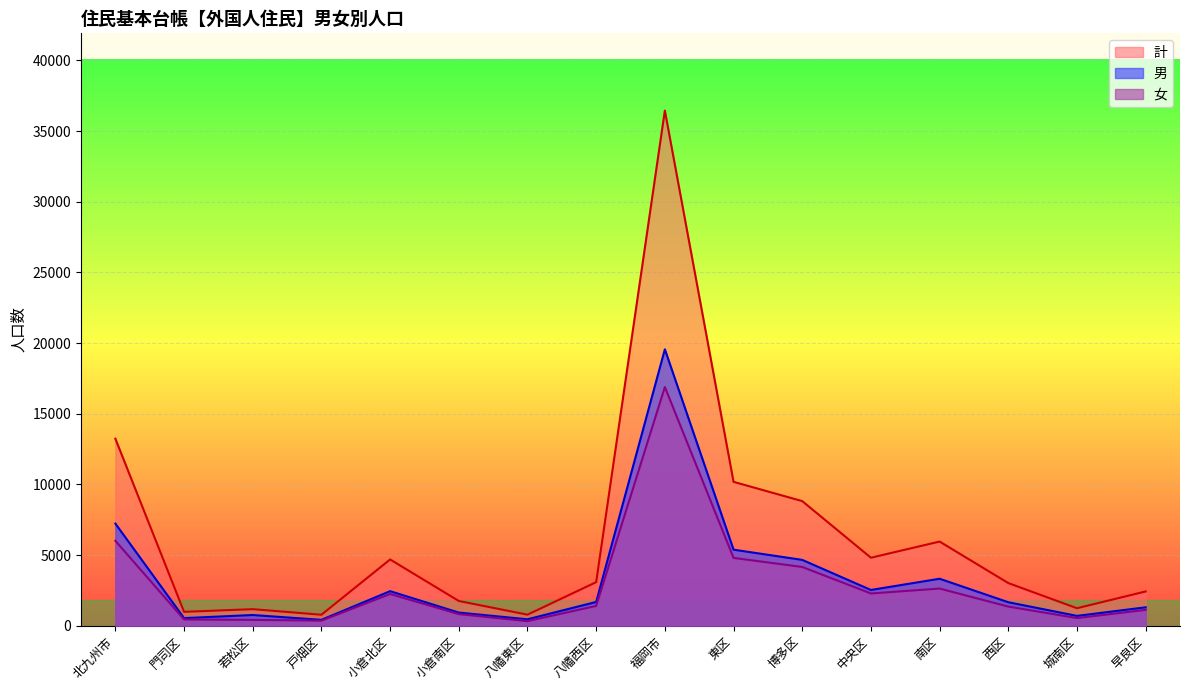

What is the value of the 女 point at the 8th from the left?

1401